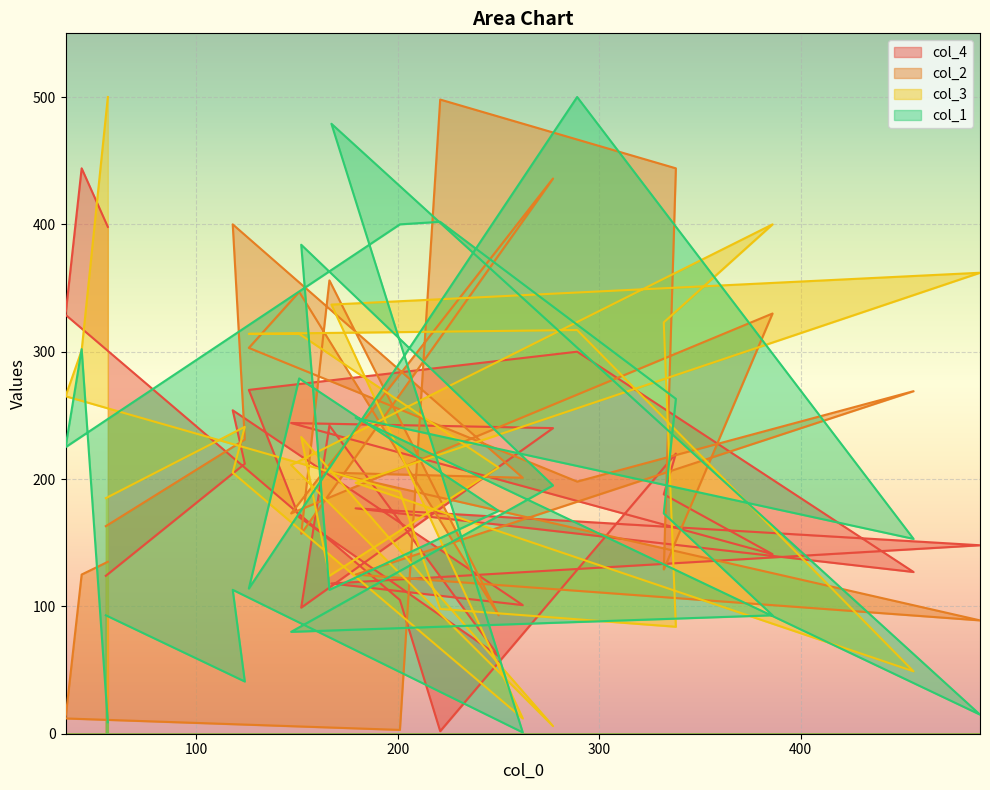

At which label is col_3 closest to 253?

124